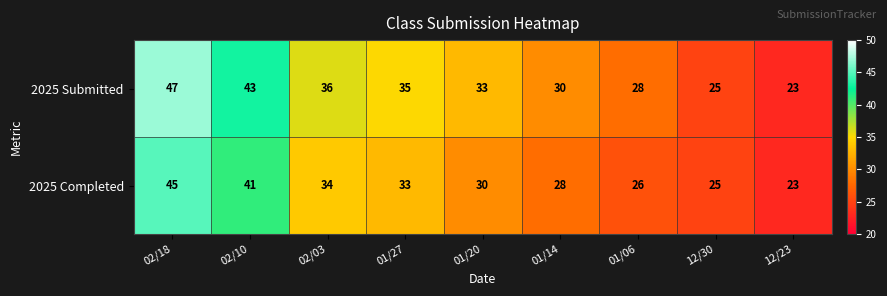

What is the difference between the maximum and minimum values in the 2025 Submitted series?

24